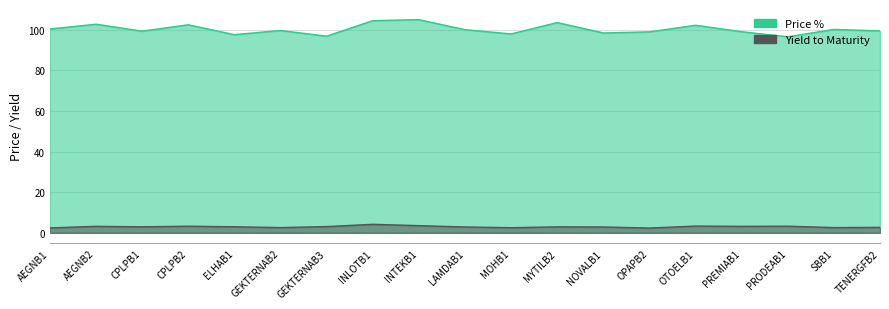

What is the spread (max minus min) of values at GEKTERNAB2?

97.0